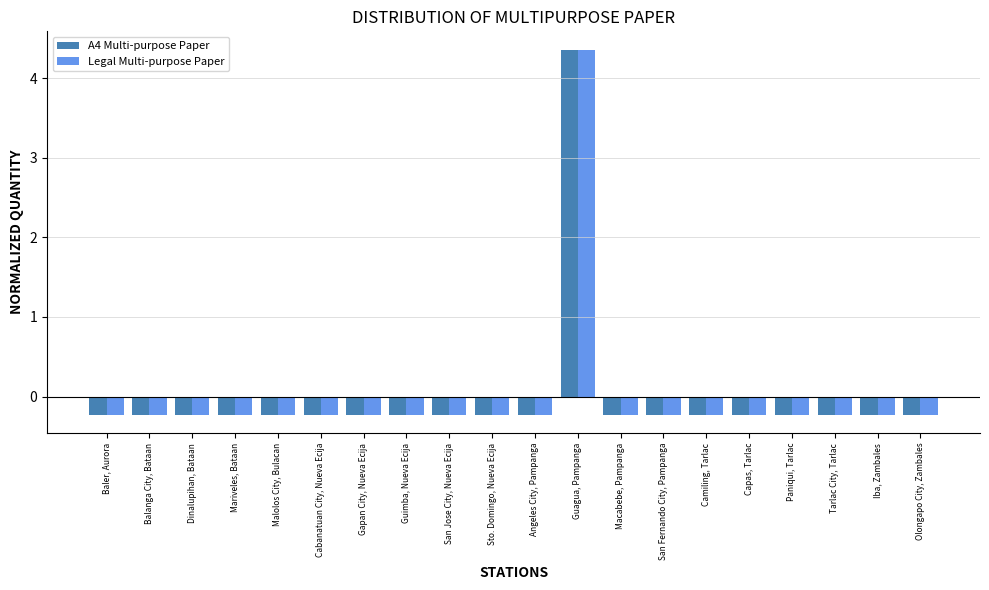

What is the label of the 15th bar from the left?

Camiling, Tarlac